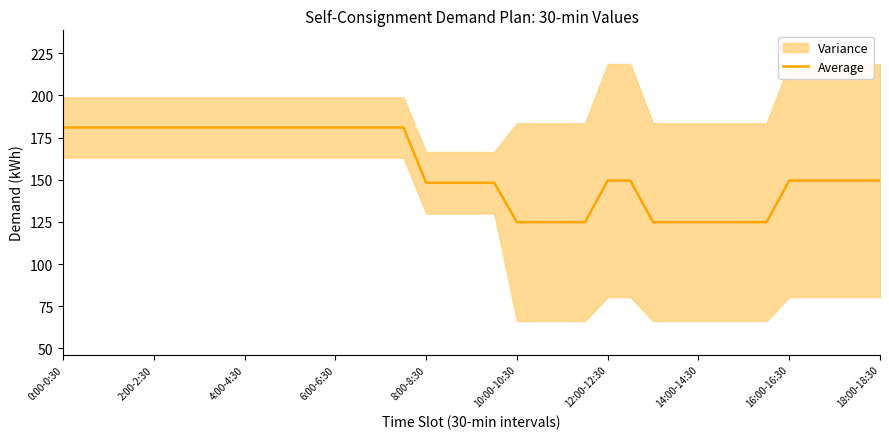

What is the maximum value for Average?

181.0